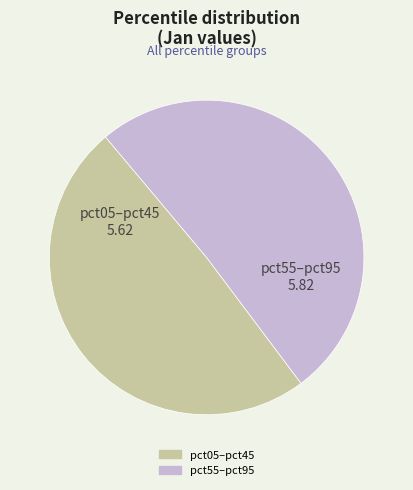

Does any single category account for the majority?

Yes